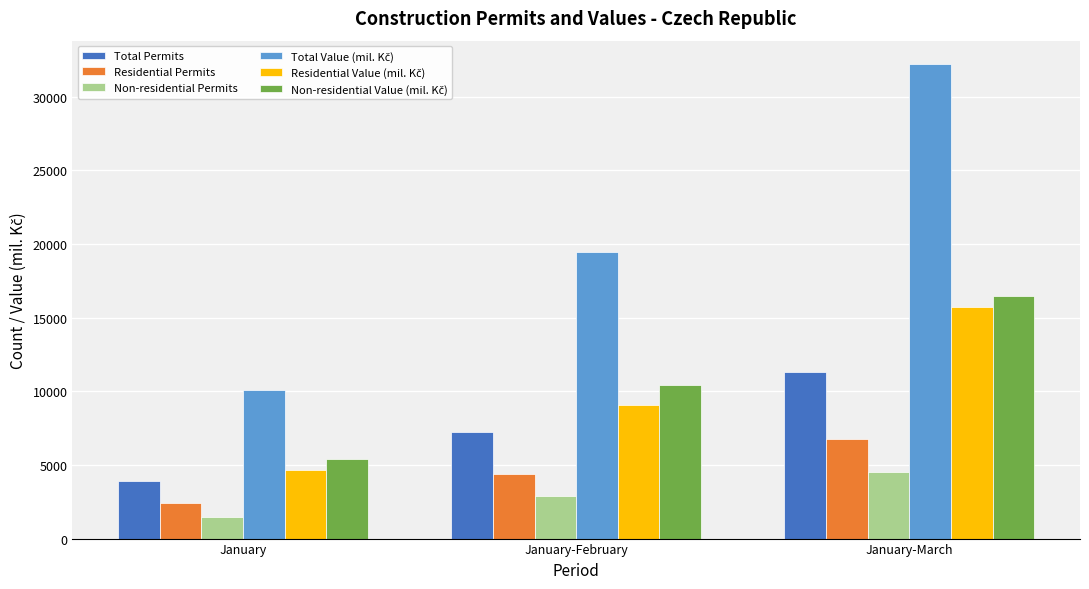

At which label is Total Permits closest to 7607?

January-February